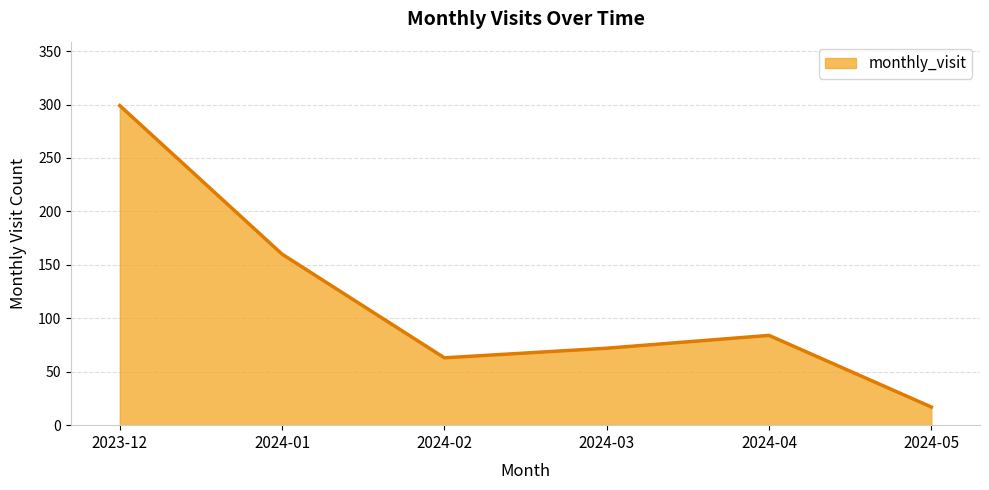

At which category does the data reach its first local peak?

2024-04